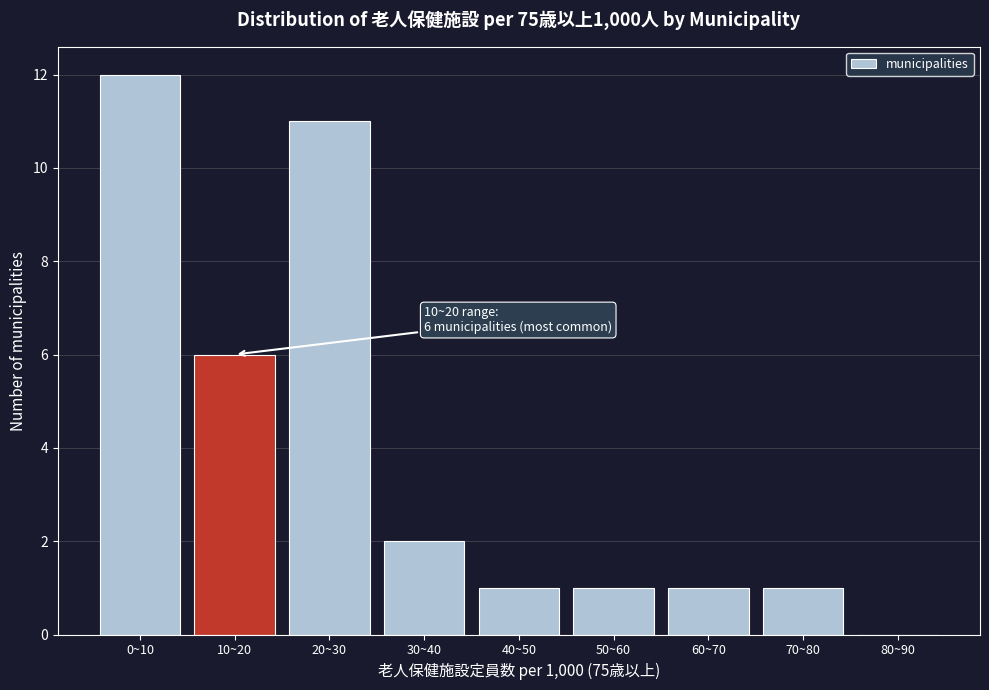

Which category has the highest value across all series?

0~10